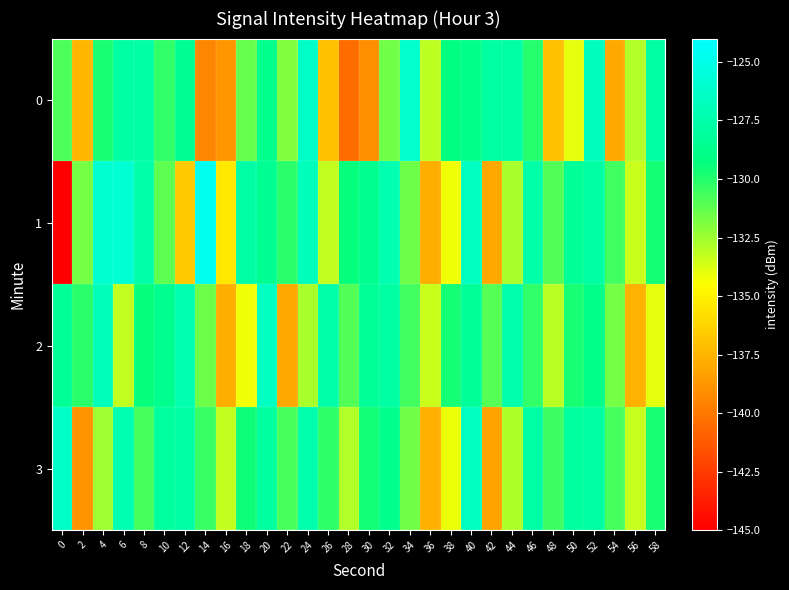

Rank the series by their maximum value, from highest to lowest.

1, 0, 3, 2